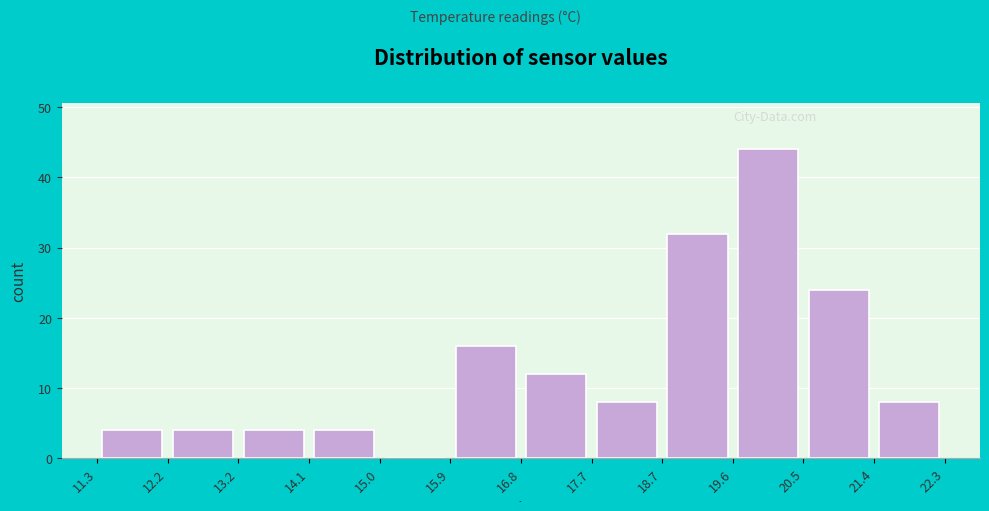

Reading left to right, transcribe this chart: for each bar, give the range it covers on the x-axis and its height. The values are not printed on the chart, so give them approximately, as read against the axis.

11.3 to 12.2: 4
12.2 to 13.2: 4
13.2 to 14.1: 4
14.1 to 15.0: 4
15.0 to 15.9: 0
15.9 to 16.8: 16
16.8 to 17.7: 12
17.7 to 18.7: 8
18.7 to 19.6: 32
19.6 to 20.5: 44
20.5 to 21.4: 24
21.4 to 22.3: 8